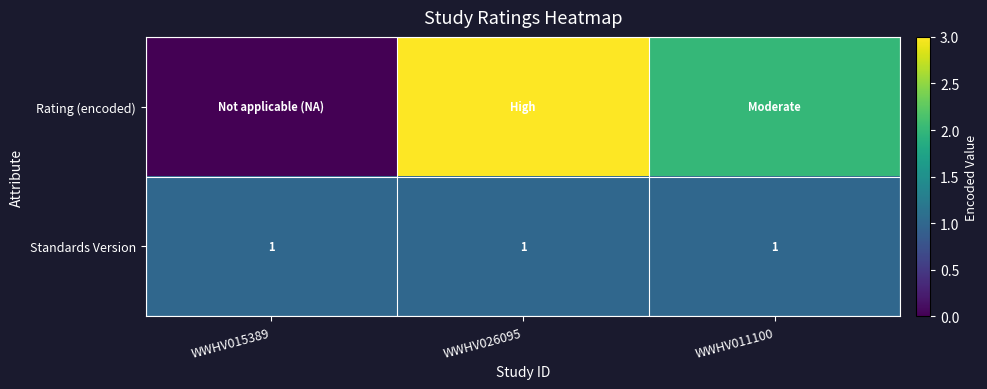

True or false: Standards Version has a value of 2 at WWHV011100.

False